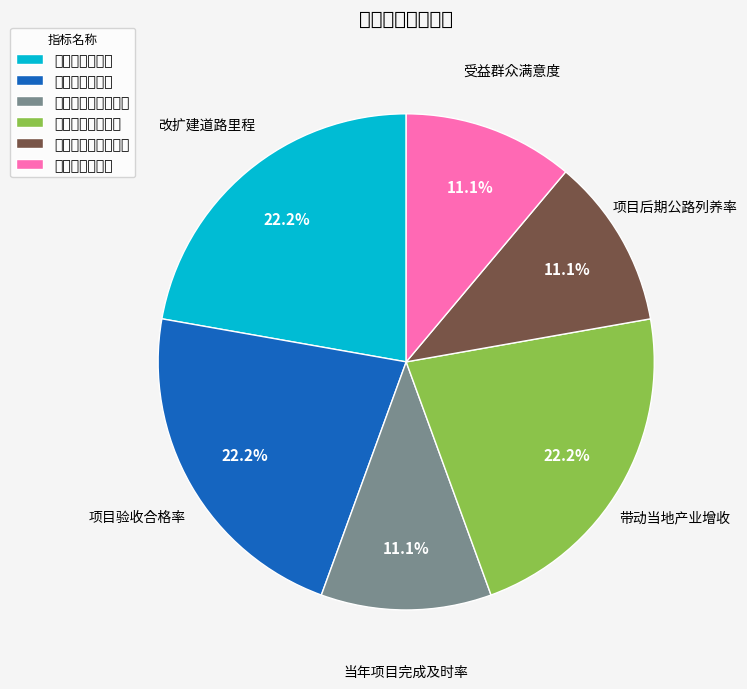

The 当年项目完成及时率 slice represents 11% of the pie. True or false?

True